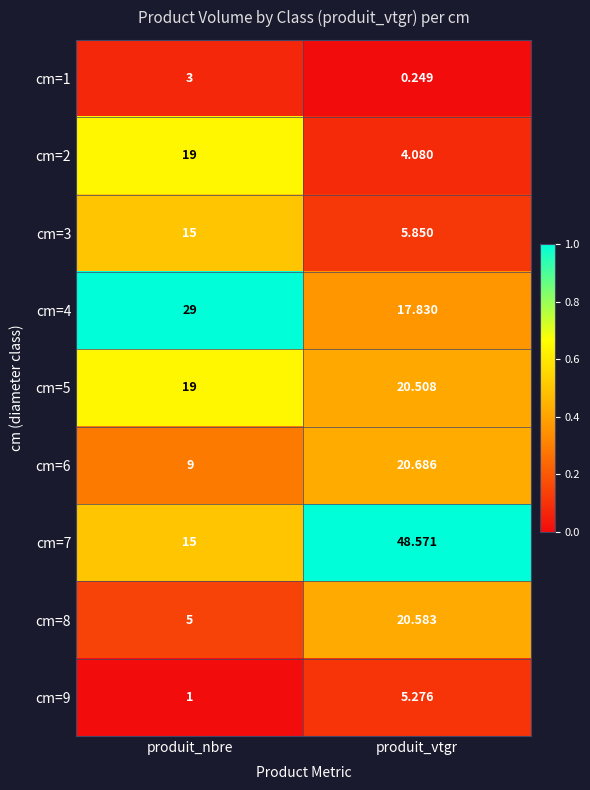

List the labels in order of cm=9 value, smallest first.

produit_nbre, produit_vtgr